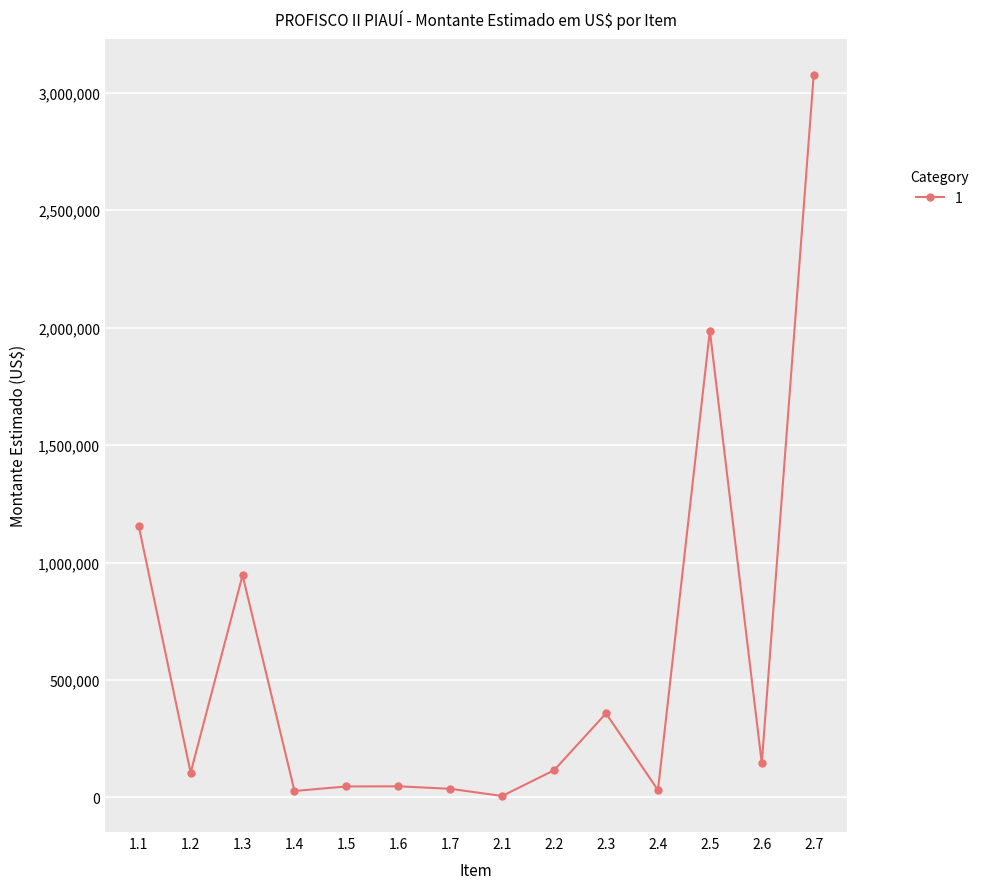

Which category has the highest value across all series?

2.7